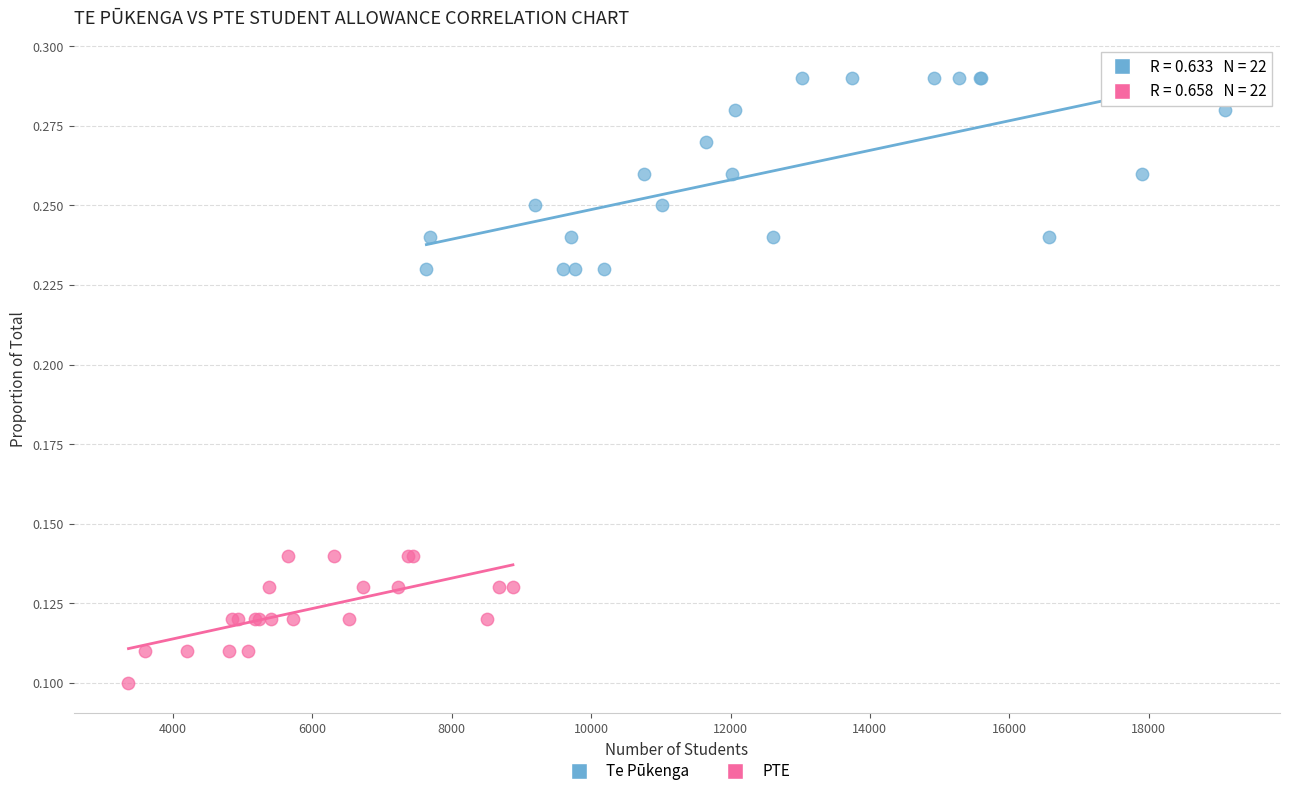

Which series reaches the minimum Y coordinate?

PTE